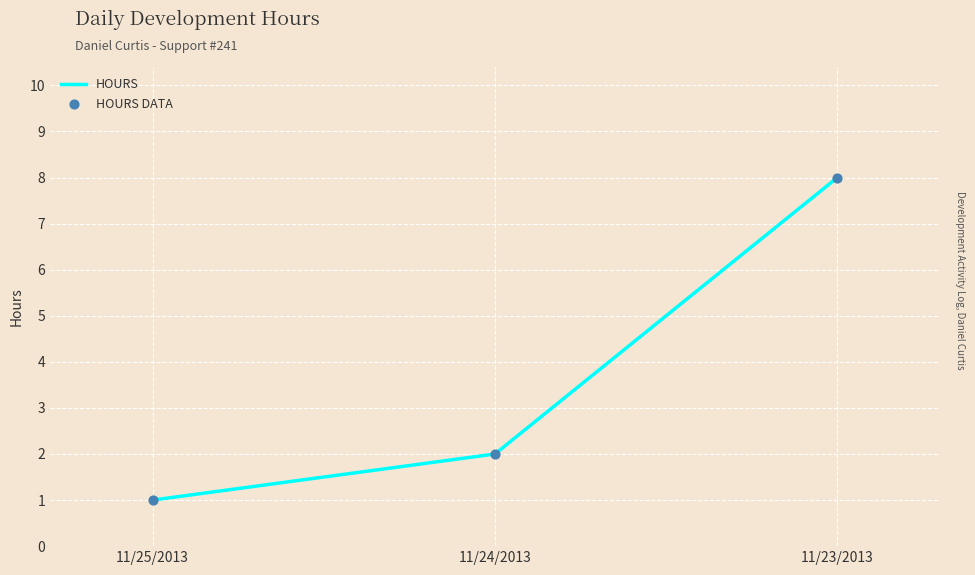

Between 11/23/2013 and 11/25/2013, which is larger?

11/23/2013